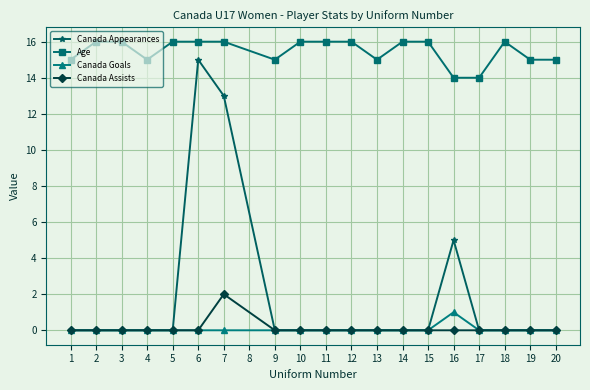

List the series in order of their peak value, highest first.

Age, Canada Appearances, Canada Assists, Canada Goals